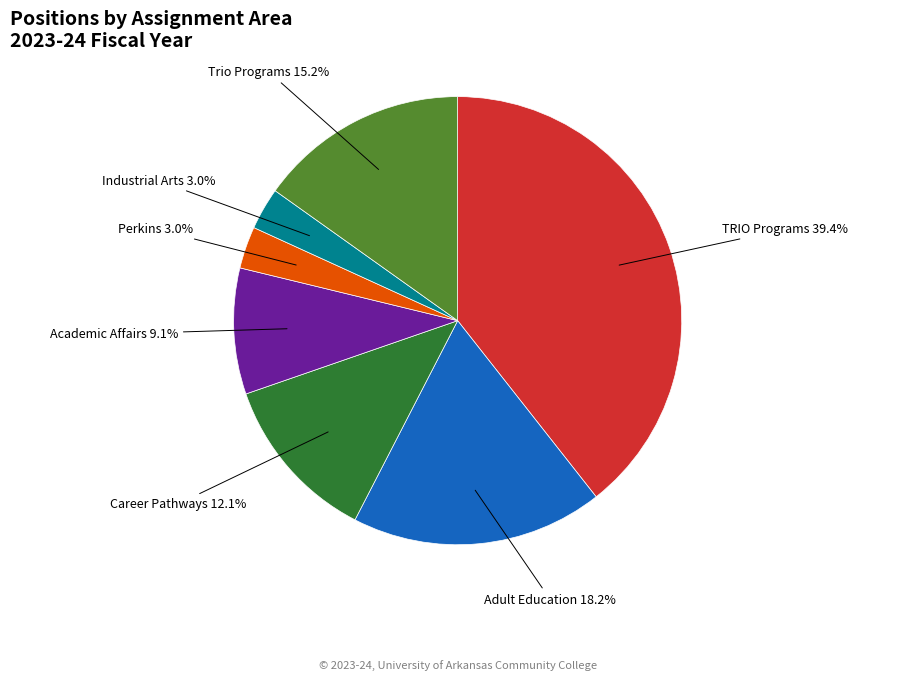

Between Adult Education and TRIO Programs, which is larger?

TRIO Programs